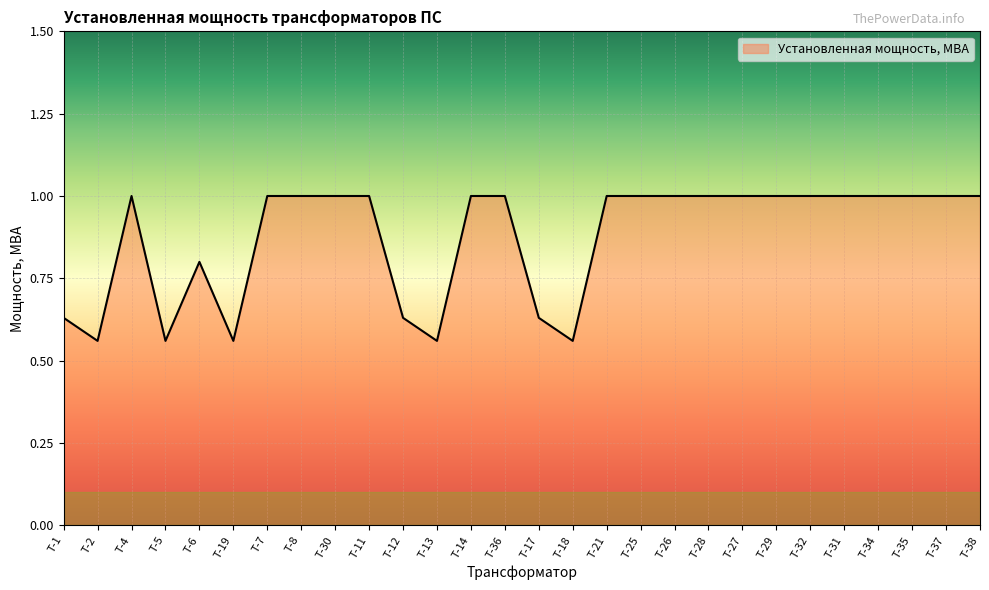

Is it true that the value at Т-37 is 1.6?

False